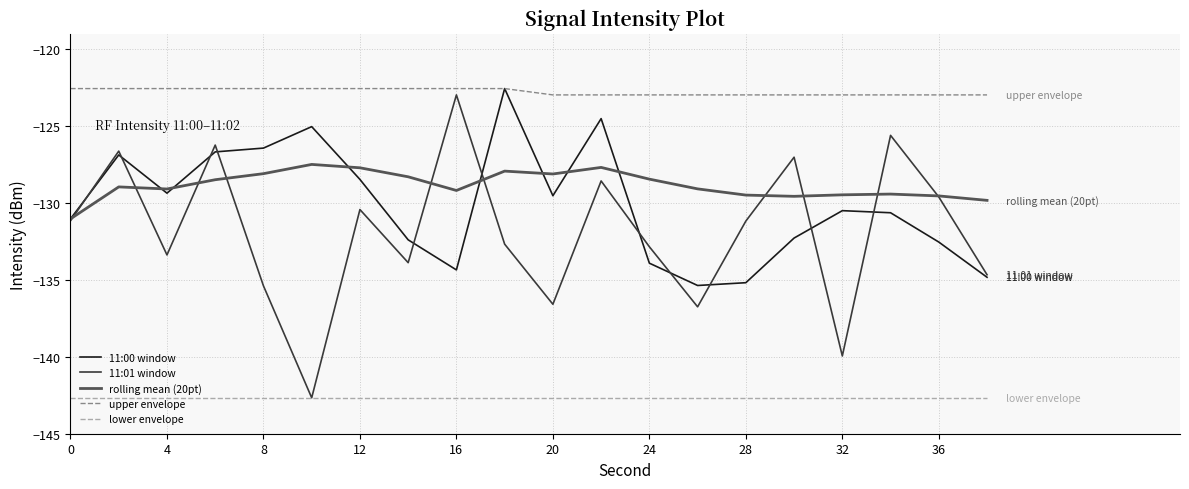

Which series has the largest range (max minus min)?

11:01 window